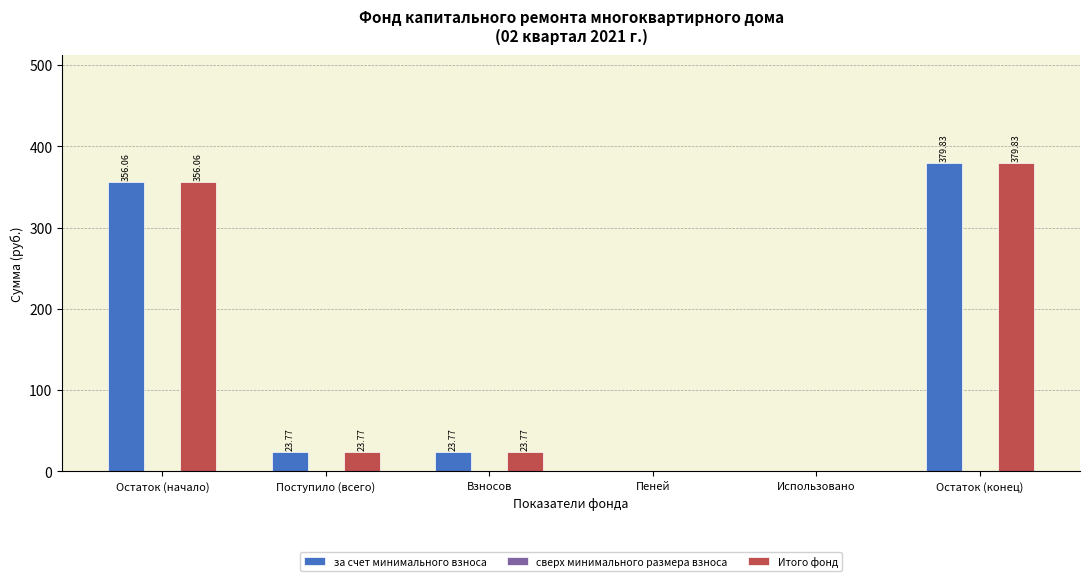

Which category has the highest value in the за счет минимального взноса series?

Остаток (конец)